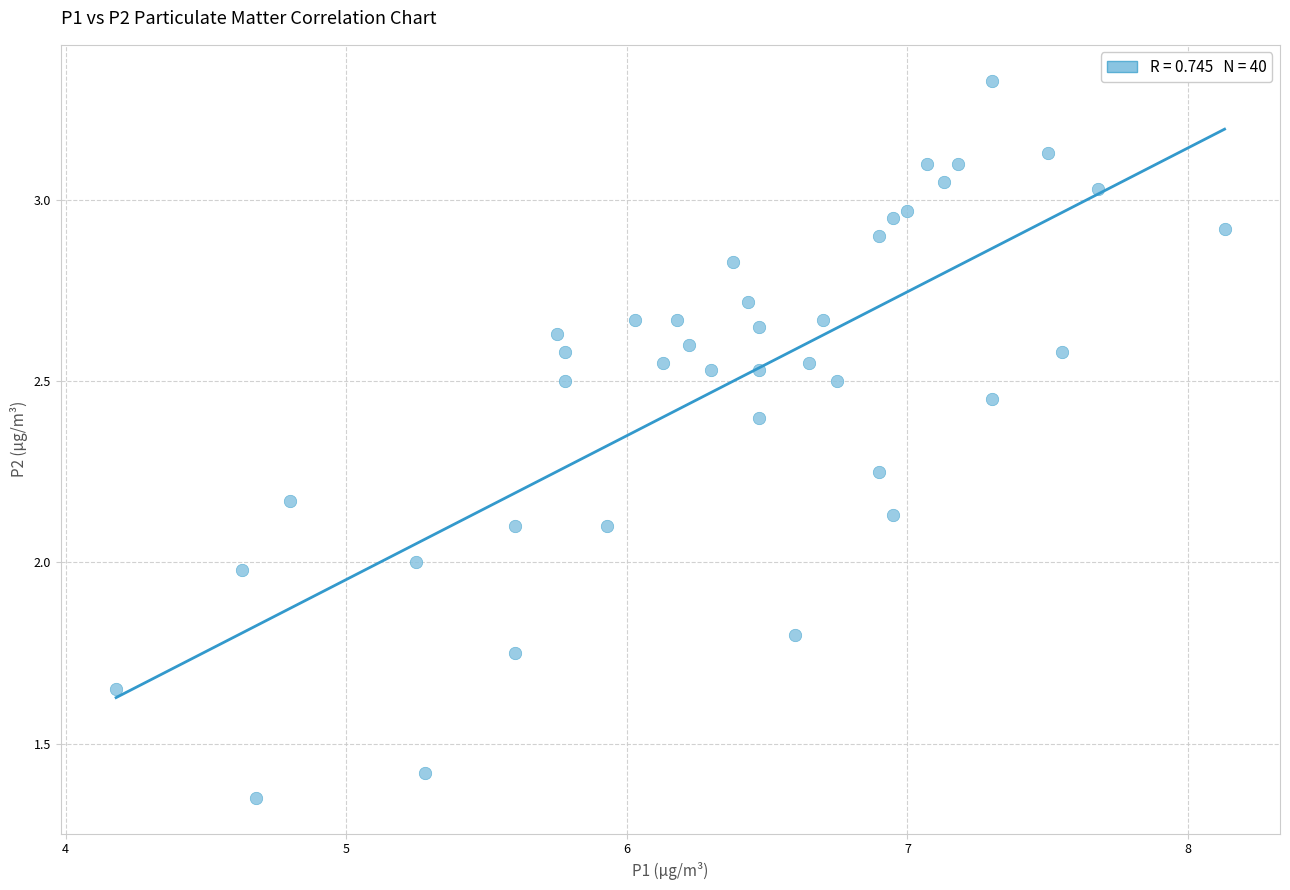

What is the range of Y values (max minus min)?

2.0